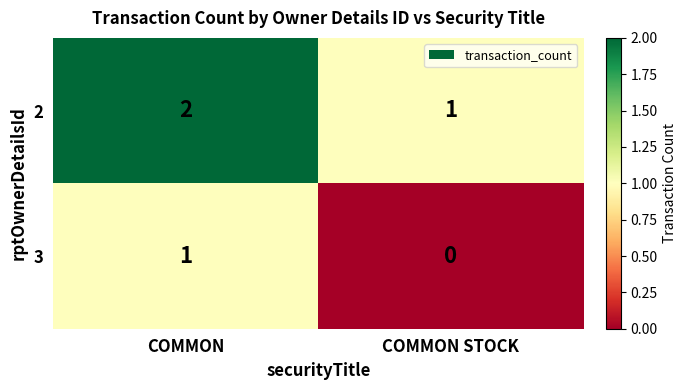

The 2 series shows 1 at COMMON STOCK. True or false?

True